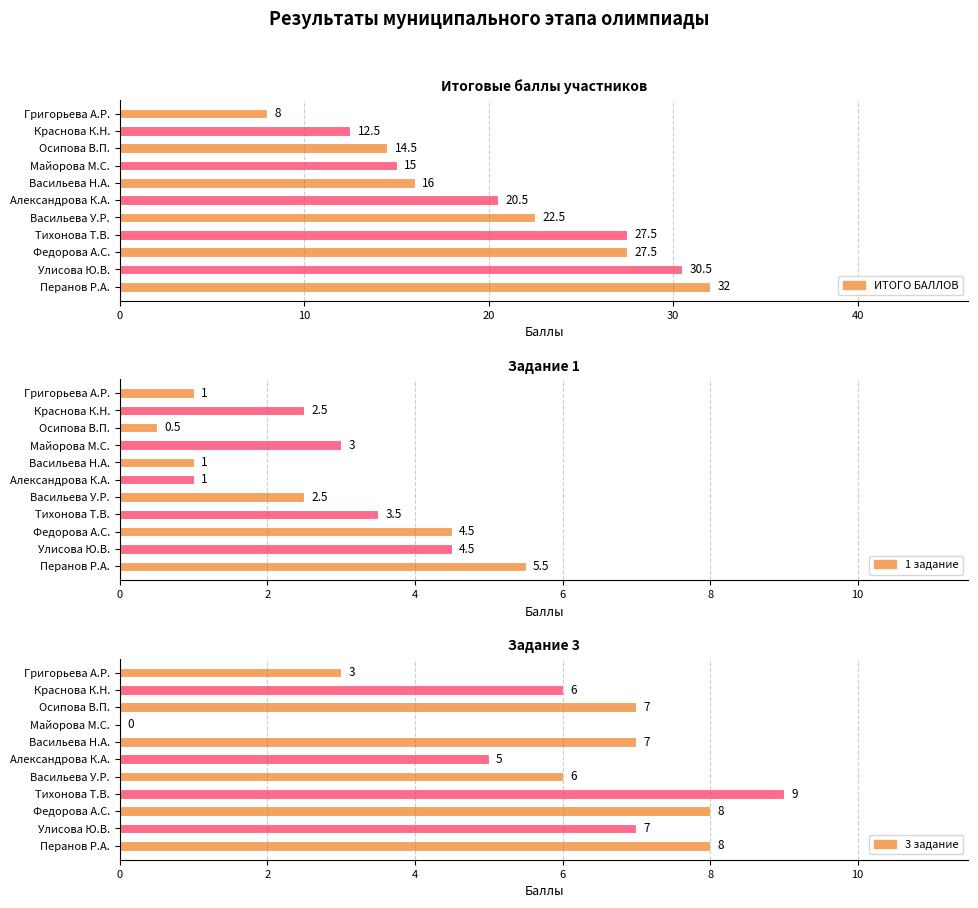

List the series in order of their overall mean, lowest first.

1 задание, 3 задание, ИТОГО БАЛЛОВ